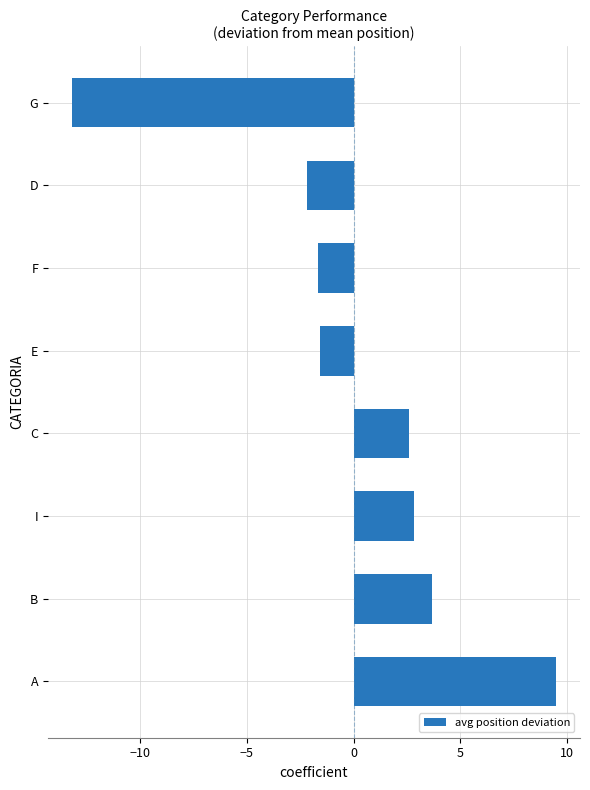

What is the difference between the maximum and minimum values?

22.6